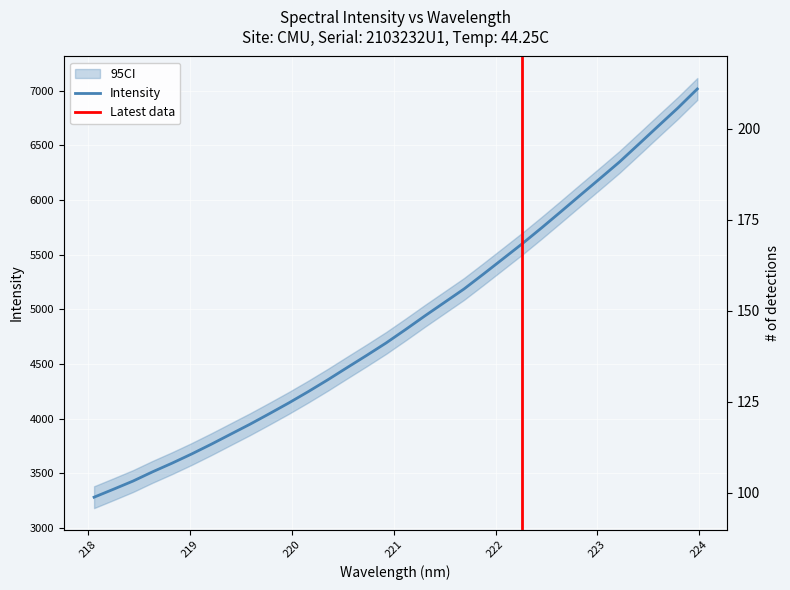

Reading left to right, extract all data points from this chart.

3283.1	3356.1	3430.6	3514.8	3593.8	3677.4	3765.8	3857.9	3949.8	4046.4	4145.2	4248.7	4356.4	4468.7	4579.8	4693.7	4816.4	4942.1	5064.4	5186.8	5323.3	5462.1	5601.6	5747.1	5896.6	6047.6	6197.7	6349.1	6513.0	6678.2	6841.9	7016.1